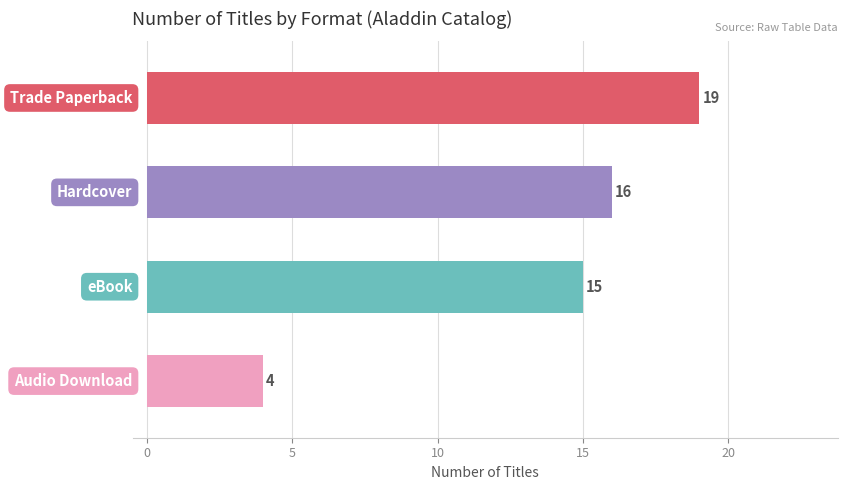

What is the maximum value shown in the chart?

19